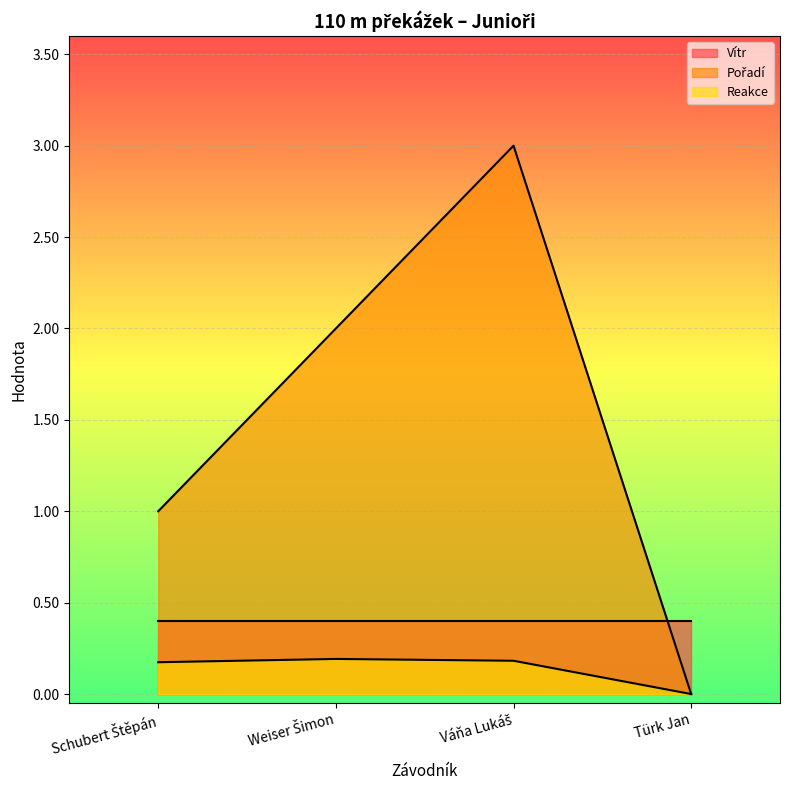

True or false: Vítr and Reakce intersect in this chart.

False